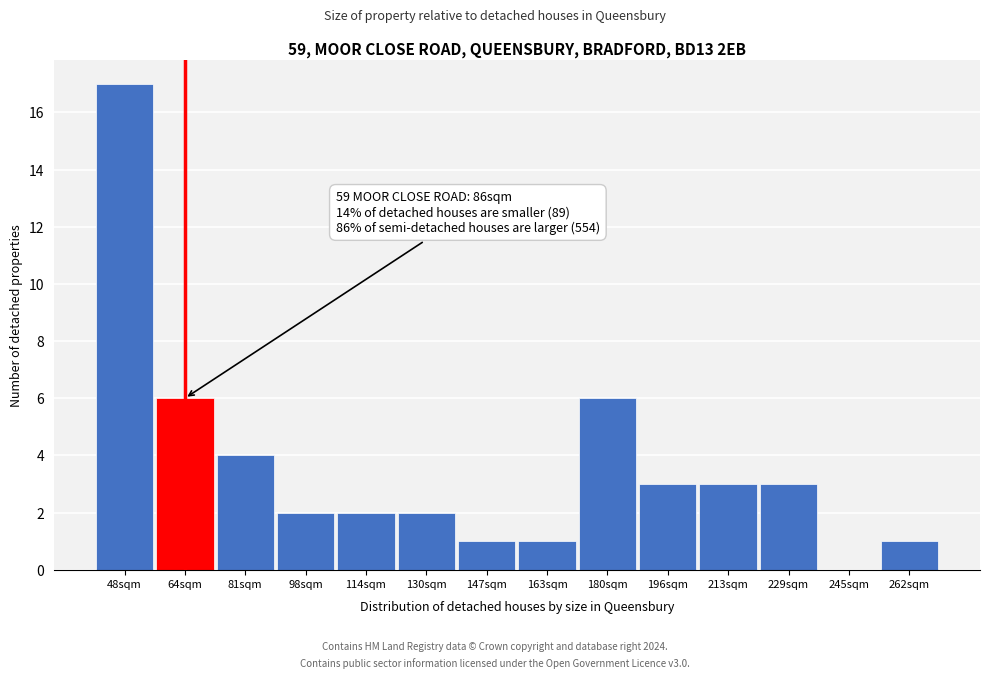

Reading left to right, what are all the values shown in this chart?

48sqm=17	64sqm=6	81sqm=4	98sqm=2	114sqm=2	130sqm=2	147sqm=1	163sqm=1	180sqm=6	196sqm=3	213sqm=3	229sqm=3	245sqm=0	262sqm=1